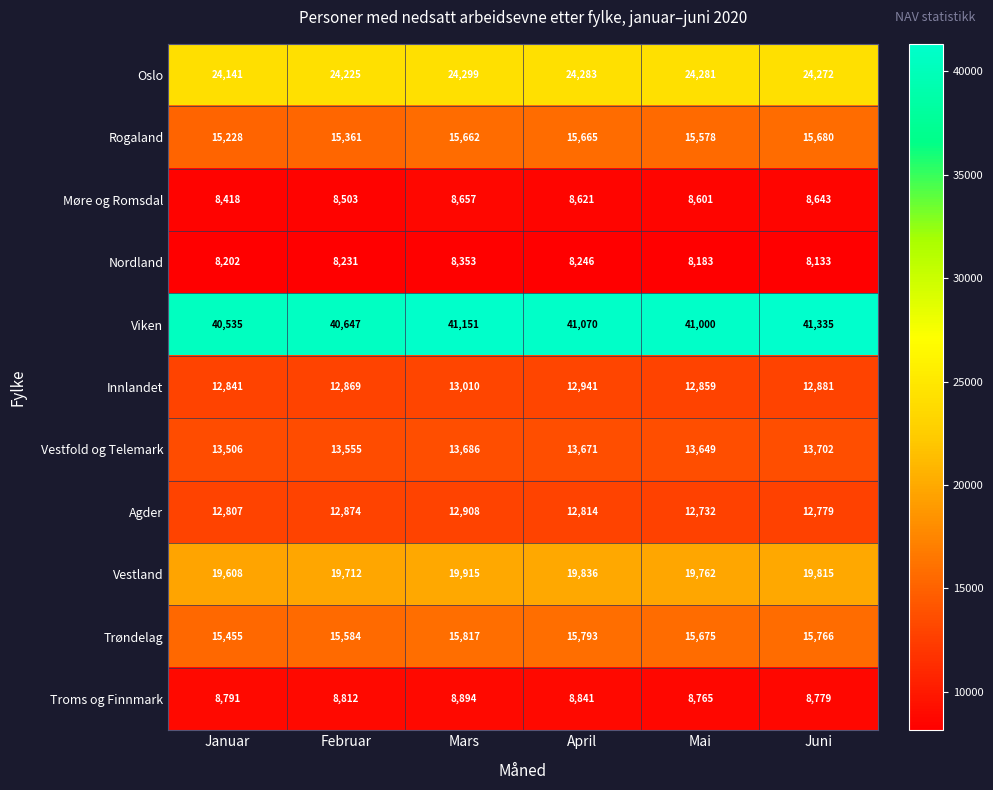

What is the average value of the Viken series?

40956